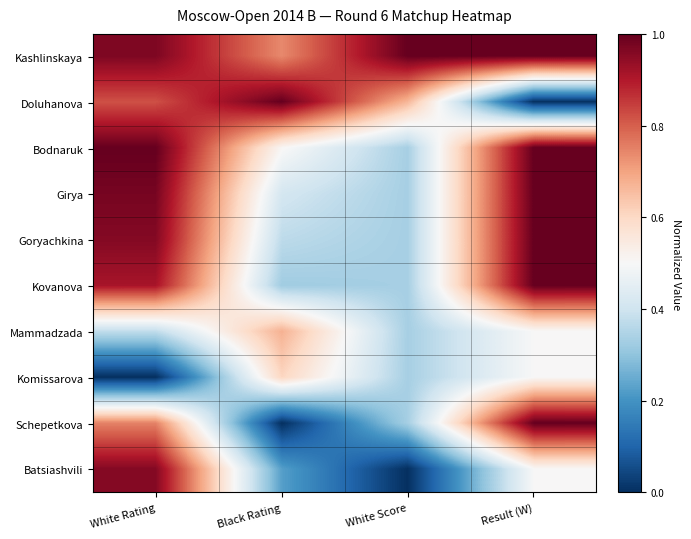

Which series has the largest range (max minus min)?

Doluhanova